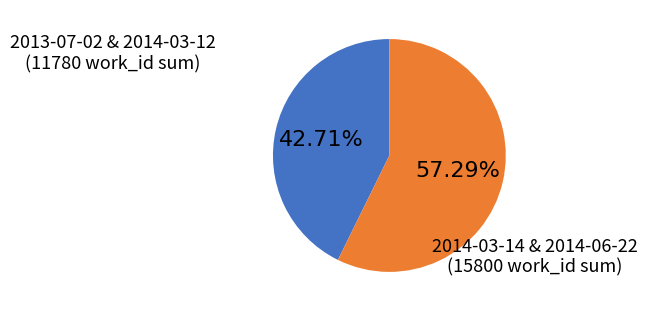

Is there any slice that represents more than half of the pie?

Yes